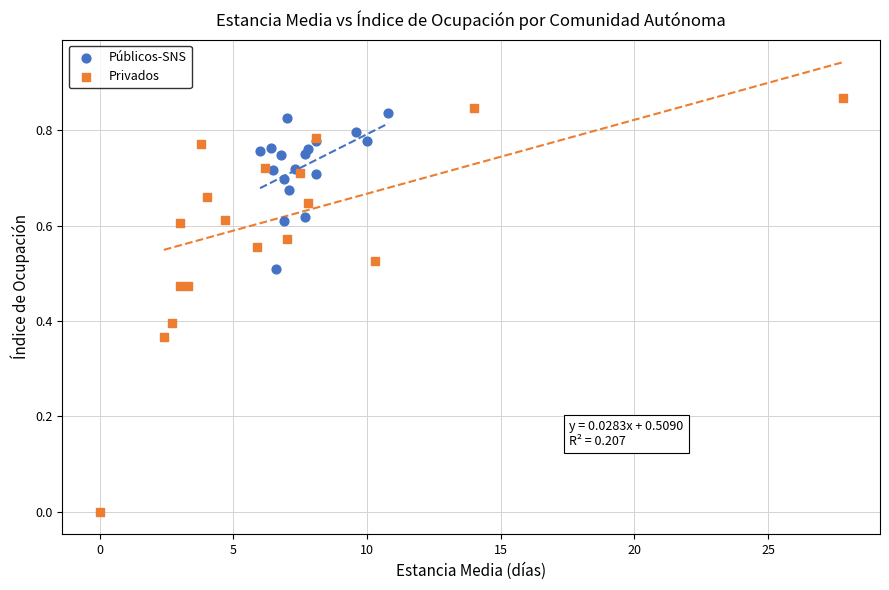

Which series reaches the minimum Y coordinate?

Privados